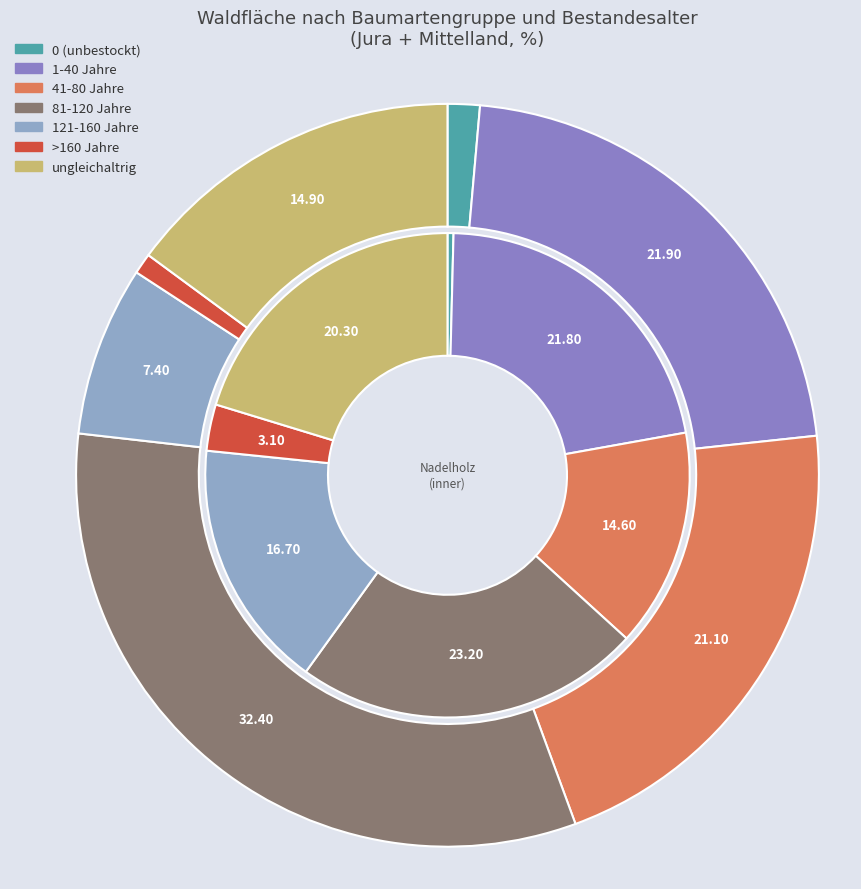

What percentage is the 121-160 Jahre slice, to the nearest percent?

17%